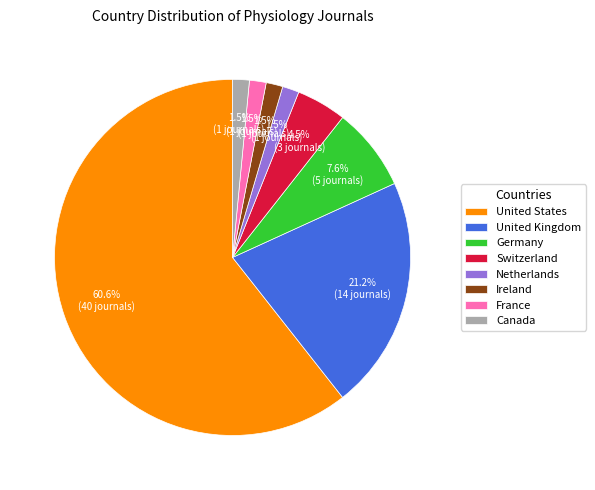

To the nearest percent, what is the difference between the Germany and France slice percentages?

6%